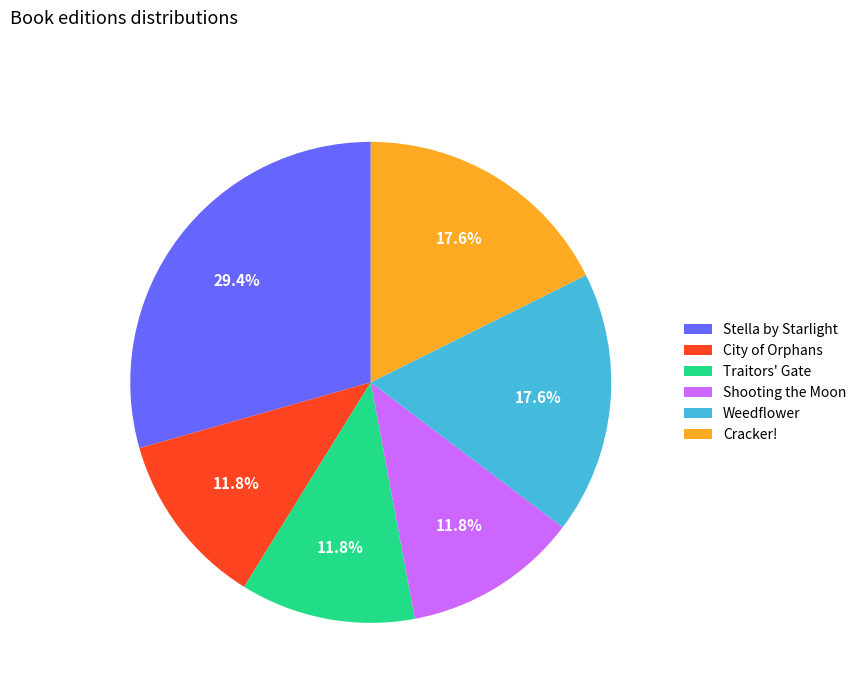

Approximately how many times larger is the value at Cracker! compared to Traitors' Gate?

1.5